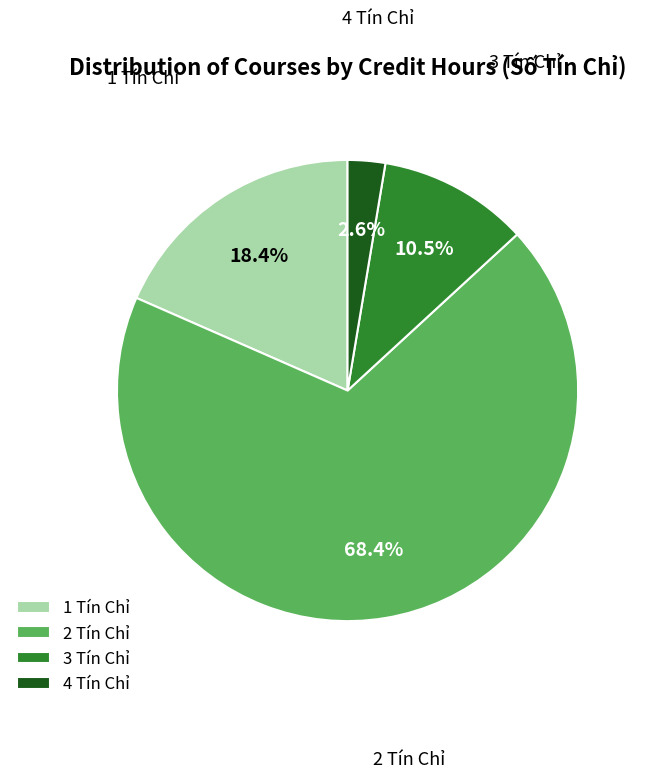

Count the number of slices in the pie.

4